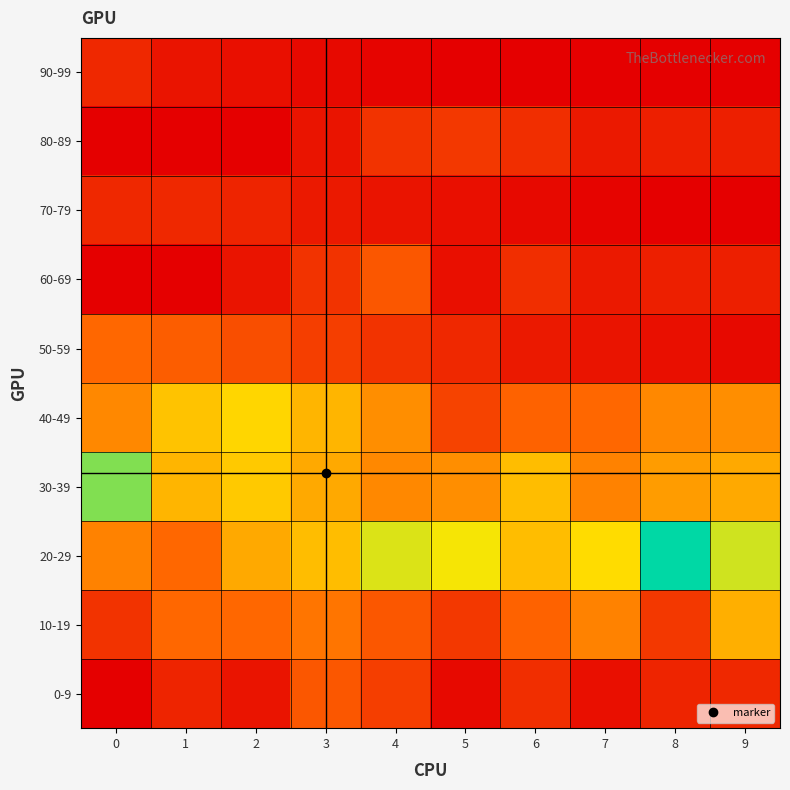

What is the total value across all series at 2?

255